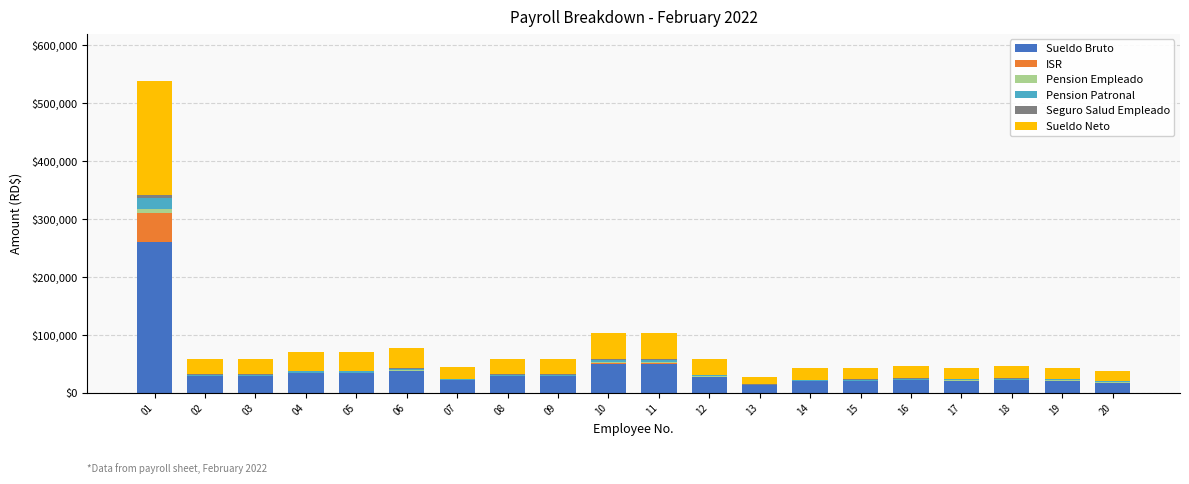

What is the maximum value for Sueldo Bruto?

260000.0